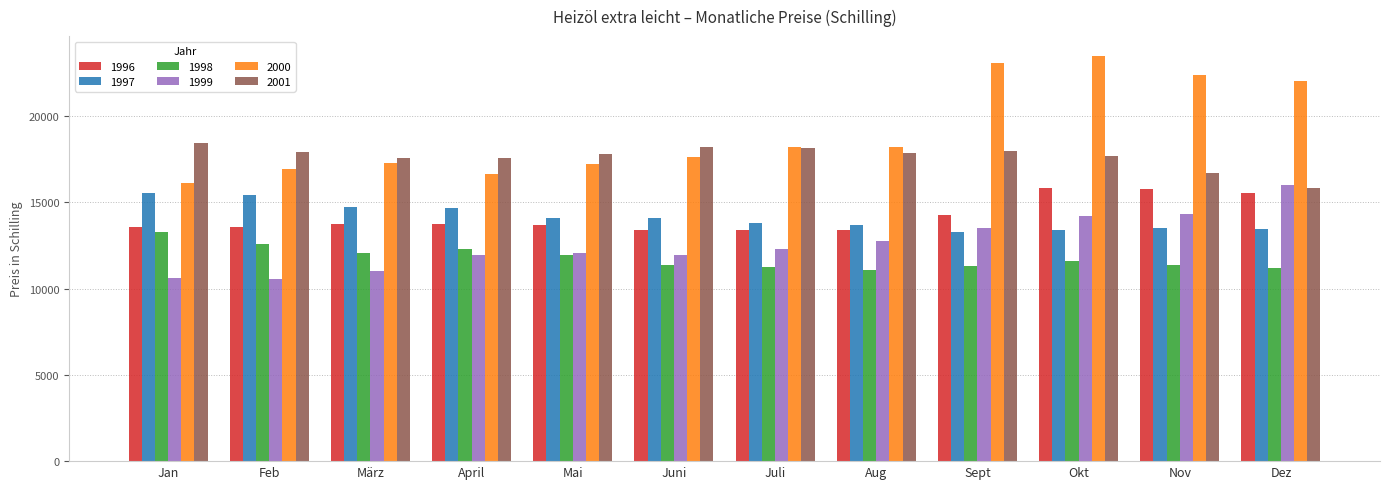

What is the spread (max minus min) of values at Mai?

5848.3